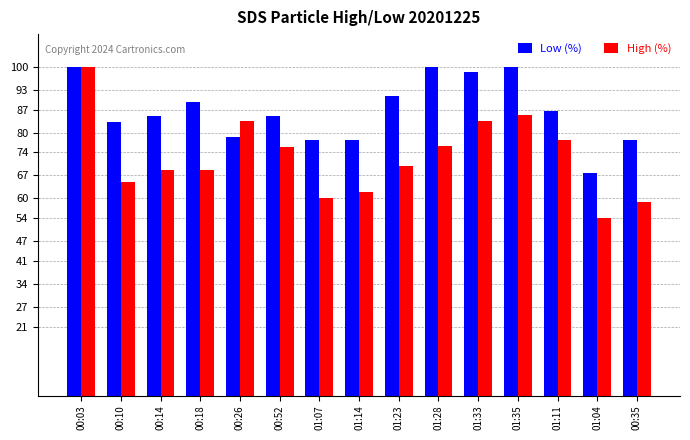

Reading right to left, transcribe all the data shown in this chart.

Low (%): 77.7	67.8	86.6	100.0	98.4	100.0	91.2	77.7	77.7	85.0	78.6	89.3	85.0	83.1	100.0
High (%): 58.9	54.0	77.9	85.3	83.4	76.1	70.0	62.1	60.2	75.5	83.4	68.7	68.7	65.0	100.0